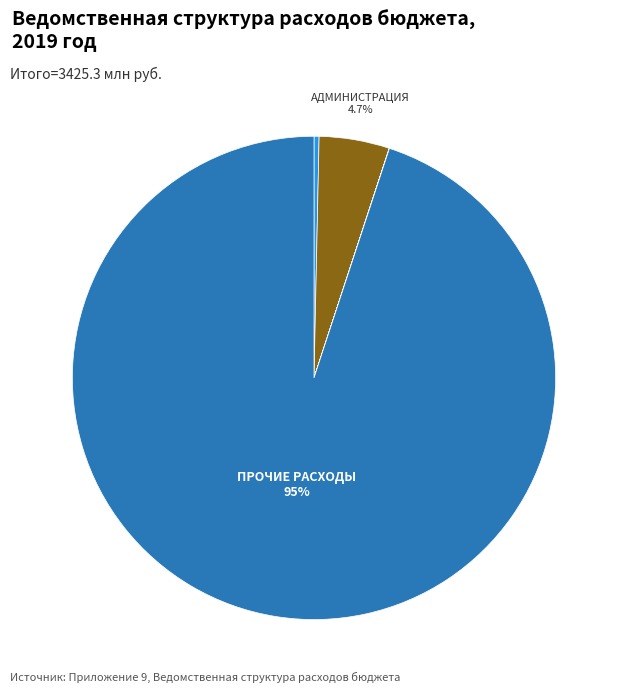

Does any single category account for the majority?

Yes